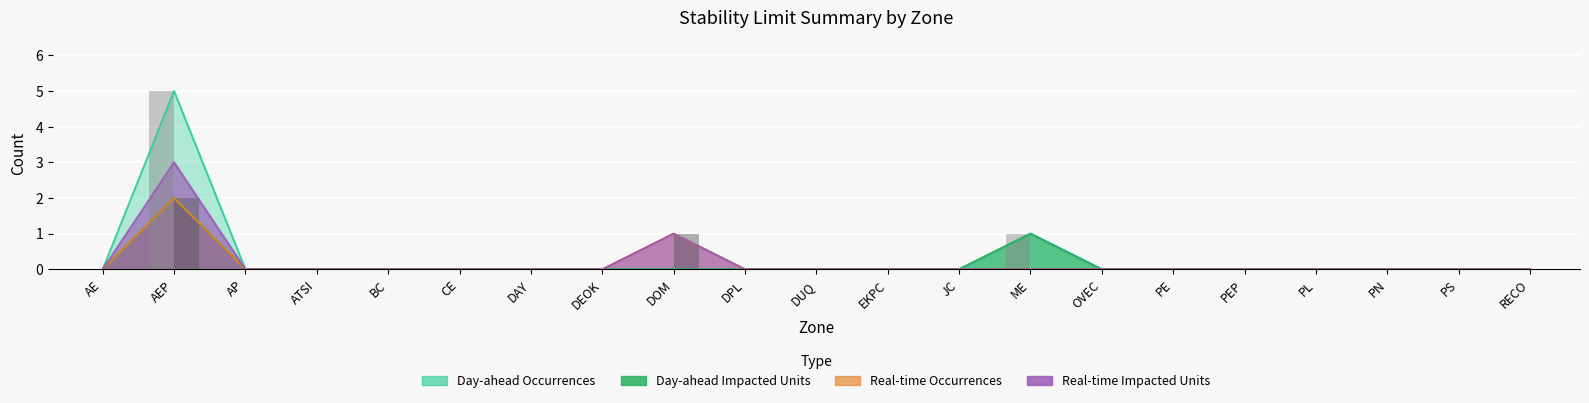

Which series changed the most between DAY and PE?

Day-ahead Occurrences